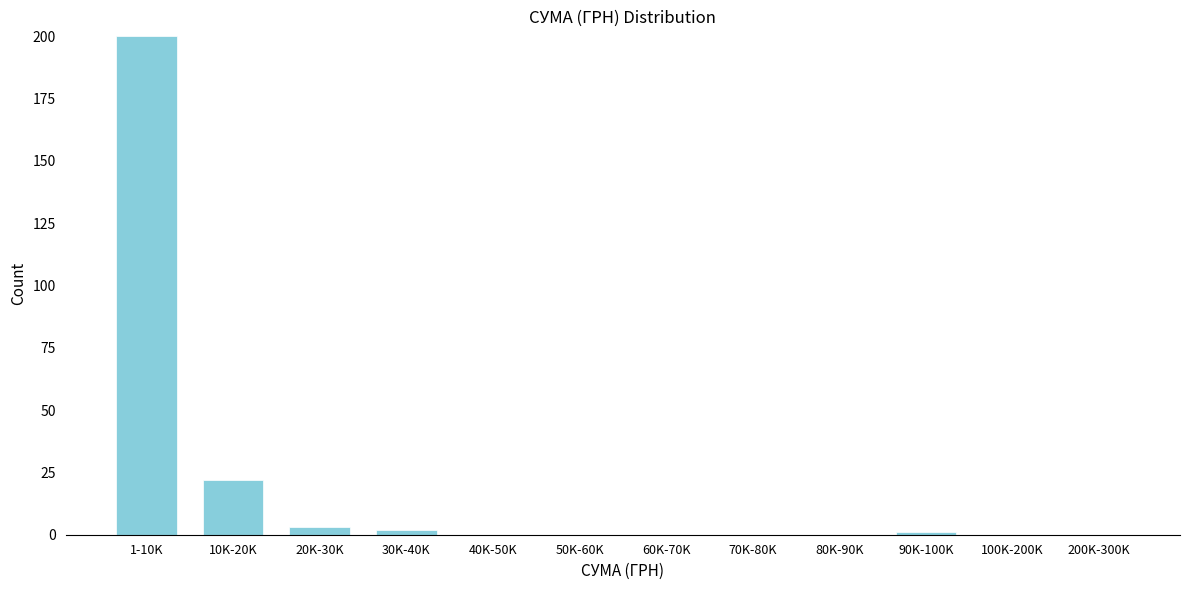

Reading left to right, extract all data points from this chart.

1-10K=200	10K-20K=22	20K-30K=3	30K-40K=2	40K-50K=0	50K-60K=0	60K-70K=0	70K-80K=0	80K-90K=0	90K-100K=1	100K-200K=0	200K-300K=0